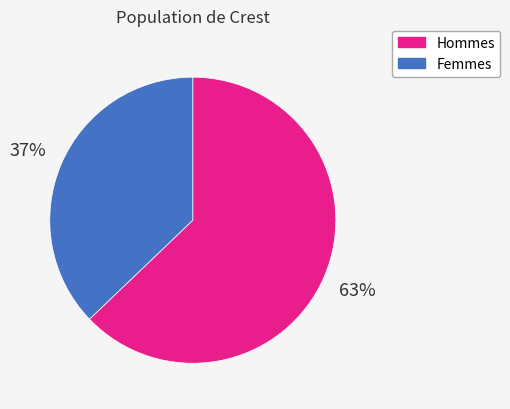

Is there any slice that represents more than half of the pie?

Yes